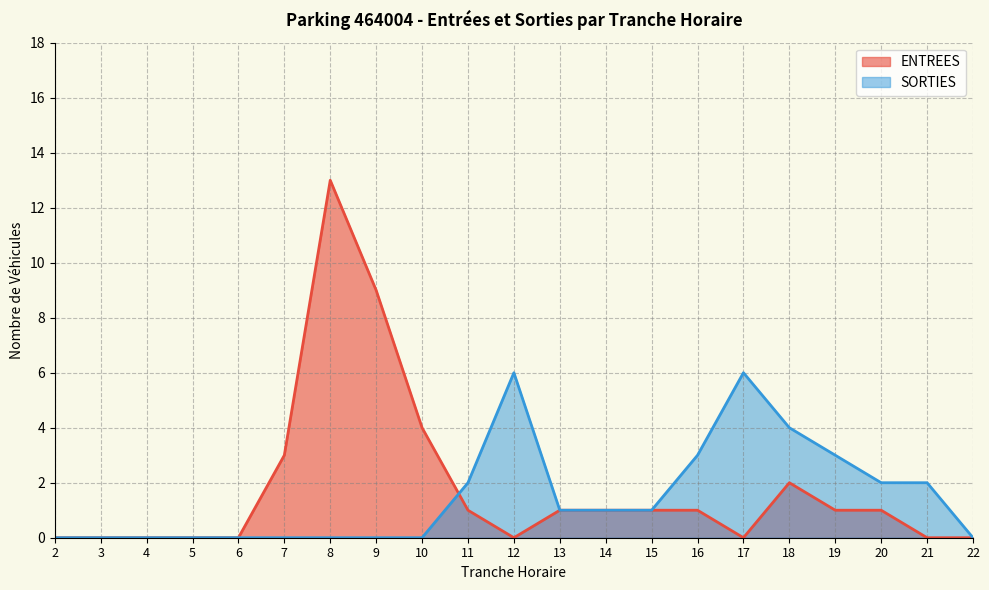

What is the difference between the maximum and minimum values in the ENTREES series?

13